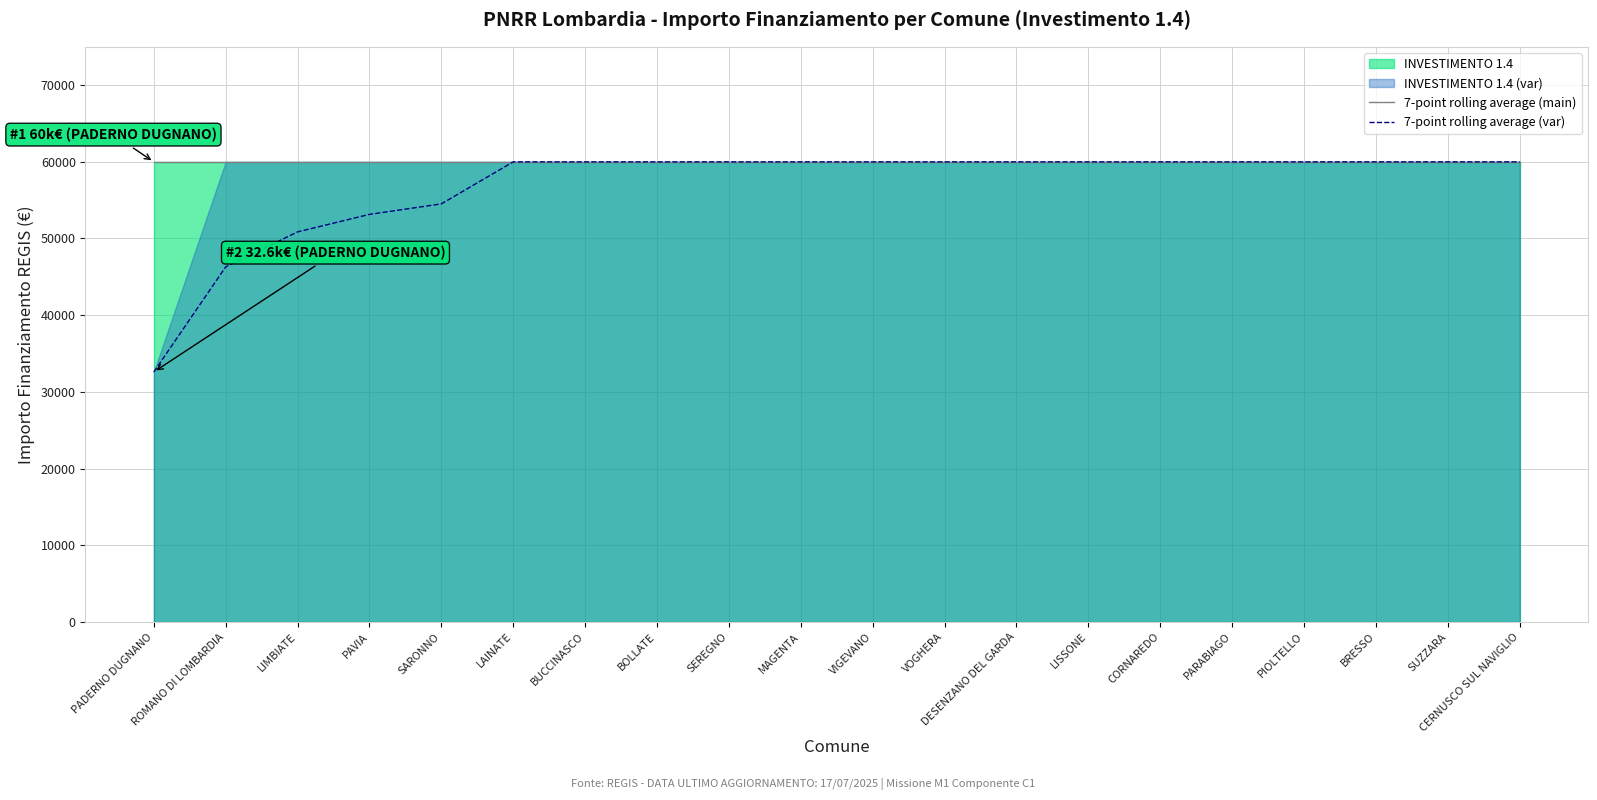

What is the difference between the maximum and second lowest values in the 7-point rolling average (var) series?

13688.5